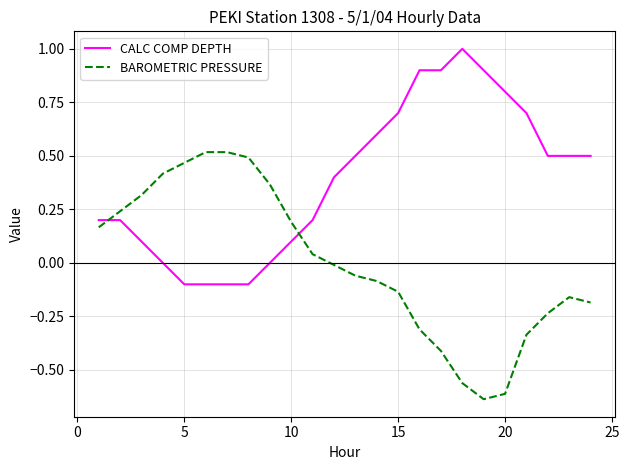

What is the difference between the maximum and minimum values in the CALC COMP DEPTH series?

1.1